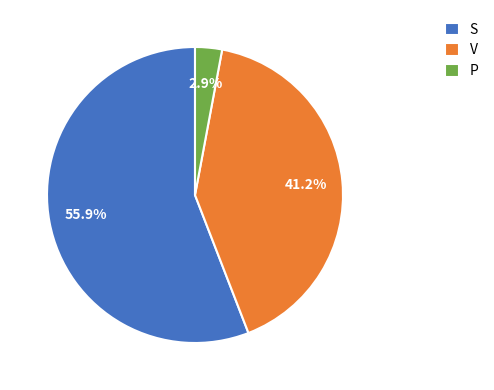

To the nearest percent, what is the average slice percentage?

33%